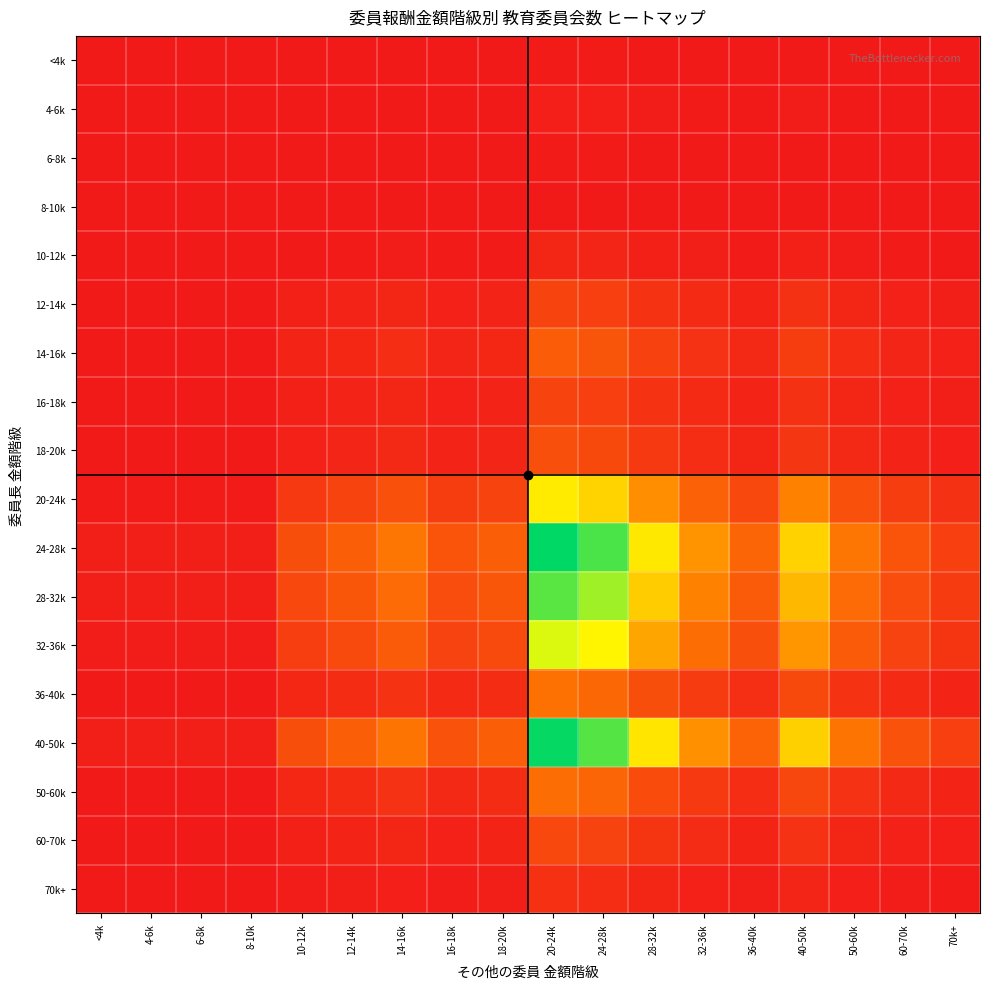

Reading right to left, list all the values displayed in this chart.

<4k: 70k+=0.1	60-70k=0.2	50-60k=0.3	40-50k=0.6	36-40k=0.3	32-36k=0.4	28-32k=0.7	24-28k=1.0	20-24k=1.1	18-20k=0.3	16-18k=0.2	14-16k=0.3	12-14k=0.3	10-12k=0.2	8-10k=0.0	6-8k=0.0	4-6k=0.0	<4k=0.0
4-6k: 70k+=0.3	60-70k=0.4	50-60k=0.7	40-50k=1.2	36-40k=0.5	32-36k=0.8	28-32k=1.3	24-28k=2.0	20-24k=2.2	18-20k=0.5	16-18k=0.4	14-16k=0.7	12-14k=0.5	10-12k=0.4	8-10k=0.0	6-8k=0.0	4-6k=0.0	<4k=0.0
6-8k: 70k+=0.1	60-70k=0.2	50-60k=0.3	40-50k=0.6	36-40k=0.3	32-36k=0.4	28-32k=0.7	24-28k=1.0	20-24k=1.1	18-20k=0.3	16-18k=0.2	14-16k=0.3	12-14k=0.3	10-12k=0.2	8-10k=0.0	6-8k=0.0	4-6k=0.0	<4k=0.0
8-10k: 70k+=0.0	60-70k=0.0	50-60k=0.0	40-50k=0.0	36-40k=0.0	32-36k=0.0	28-32k=0.0	24-28k=0.0	20-24k=0.0	18-20k=0.0	16-18k=0.0	14-16k=0.0	12-14k=0.0	10-12k=0.0	8-10k=0.0	6-8k=0.0	4-6k=0.0	<4k=0.0
10-12k: 70k+=0.6	60-70k=0.8	50-60k=1.3	40-50k=2.4	36-40k=1.1	32-36k=1.7	28-32k=2.7	24-28k=4.0	20-24k=4.4	18-20k=1.0	16-18k=0.8	14-16k=1.3	12-14k=1.0	10-12k=0.8	8-10k=0.1	6-8k=0.1	4-6k=0.1	<4k=0.1
12-14k: 70k+=1.8	60-70k=2.8	50-60k=4.3	40-50k=7.9	36-40k=3.5	32-36k=5.5	28-32k=8.7	24-28k=12.8	20-24k=14.3	18-20k=3.3	16-18k=2.8	14-16k=4.3	12-14k=3.3	10-12k=2.5	8-10k=0.3	6-8k=0.3	4-6k=0.3	<4k=0.3
14-16k: 70k+=2.8	60-70k=4.2	50-60k=6.7	40-50k=12.1	36-40k=5.4	32-36k=8.5	28-32k=13.3	24-28k=19.8	20-24k=22.0	18-20k=5.0	16-18k=4.2	14-16k=6.7	12-14k=5.0	10-12k=3.8	8-10k=0.4	6-8k=0.4	4-6k=0.4	<4k=0.4
16-18k: 70k+=1.8	60-70k=2.8	50-60k=4.3	40-50k=7.9	36-40k=3.5	32-36k=5.5	28-32k=8.7	24-28k=12.8	20-24k=14.3	18-20k=3.3	16-18k=2.8	14-16k=4.3	12-14k=3.3	10-12k=2.5	8-10k=0.3	6-8k=0.3	4-6k=0.3	<4k=0.3
18-20k: 70k+=2.3	60-70k=3.4	50-60k=5.3	40-50k=9.7	36-40k=4.4	32-36k=6.8	28-32k=10.6	24-28k=15.8	20-24k=17.6	18-20k=4.0	16-18k=3.4	14-16k=5.3	12-14k=4.0	10-12k=3.1	8-10k=0.3	6-8k=0.3	4-6k=0.3	<4k=0.3
20-24k: 70k+=7.9	60-70k=11.9	50-60k=18.6	40-50k=33.9	36-40k=15.2	32-36k=23.7	28-32k=37.3	24-28k=55.3	20-24k=61.5	18-20k=14.1	16-18k=11.9	14-16k=18.6	12-14k=14.1	10-12k=10.7	8-10k=1.1	6-8k=1.1	4-6k=1.1	<4k=1.1
24-28k: 70k+=12.8	60-70k=19.3	50-60k=30.3	40-50k=55.0	36-40k=24.8	32-36k=38.5	28-32k=60.6	24-28k=89.9	20-24k=100.0	18-20k=22.9	16-18k=19.3	14-16k=30.3	12-14k=22.9	10-12k=17.4	8-10k=1.8	6-8k=1.8	4-6k=1.8	<4k=1.8
28-32k: 70k+=11.3	60-70k=16.9	50-60k=26.6	40-50k=48.4	36-40k=21.8	32-36k=33.9	28-32k=53.2	24-28k=79.0	20-24k=87.9	18-20k=20.2	16-18k=16.9	14-16k=26.6	12-14k=20.2	10-12k=15.3	8-10k=1.6	6-8k=1.6	4-6k=1.6	<4k=1.6
32-36k: 70k+=9.2	60-70k=13.8	50-60k=21.6	40-50k=39.3	36-40k=17.7	32-36k=27.5	28-32k=43.3	24-28k=64.2	20-24k=71.4	18-20k=16.4	16-18k=13.8	14-16k=21.6	12-14k=16.4	10-12k=12.5	8-10k=1.3	6-8k=1.3	4-6k=1.3	<4k=1.3
36-40k: 70k+=3.7	60-70k=5.5	50-60k=8.7	40-50k=15.7	36-40k=7.1	32-36k=11.0	28-32k=17.3	24-28k=25.7	20-24k=28.6	18-20k=6.6	16-18k=5.5	14-16k=8.7	12-14k=6.6	10-12k=5.0	8-10k=0.5	6-8k=0.5	4-6k=0.5	<4k=0.5
40-50k: 70k+=12.7	60-70k=19.1	50-60k=29.9	40-50k=54.4	36-40k=24.5	32-36k=38.1	28-32k=59.9	24-28k=88.9	20-24k=98.9	18-20k=22.7	16-18k=19.1	14-16k=29.9	12-14k=22.7	10-12k=17.2	8-10k=1.8	6-8k=1.8	4-6k=1.8	<4k=1.8
50-60k: 70k+=3.5	60-70k=5.3	50-60k=8.3	40-50k=15.1	36-40k=6.8	32-36k=10.6	28-32k=16.6	24-28k=24.7	20-24k=27.5	18-20k=6.3	16-18k=5.3	14-16k=8.3	12-14k=6.3	10-12k=4.8	8-10k=0.5	6-8k=0.5	4-6k=0.5	<4k=0.5
60-70k: 70k+=2.0	60-70k=3.0	50-60k=4.7	40-50k=8.5	36-40k=3.8	32-36k=5.9	28-32k=9.3	24-28k=13.8	20-24k=15.4	18-20k=3.5	16-18k=3.0	14-16k=4.7	12-14k=3.5	10-12k=2.7	8-10k=0.3	6-8k=0.3	4-6k=0.3	<4k=0.3
70k+: 70k+=1.0	60-70k=1.5	50-60k=2.3	40-50k=4.2	36-40k=1.9	32-36k=3.0	28-32k=4.7	24-28k=6.9	20-24k=7.7	18-20k=1.8	16-18k=1.5	14-16k=2.3	12-14k=1.8	10-12k=1.3	8-10k=0.1	6-8k=0.1	4-6k=0.1	<4k=0.1